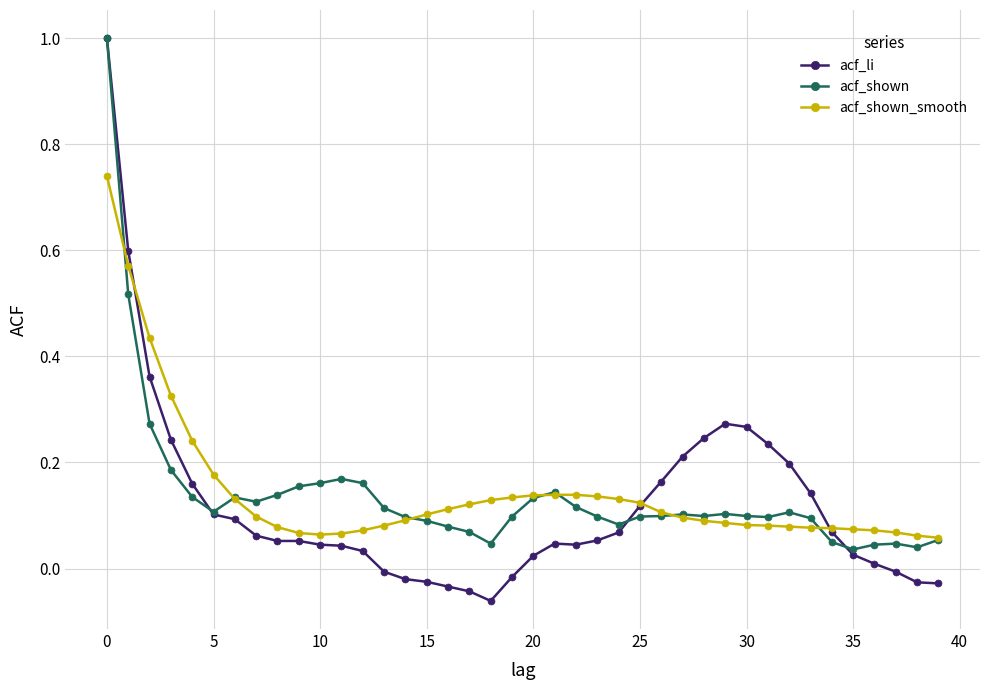

What is the maximum value for acf_li?

1.0